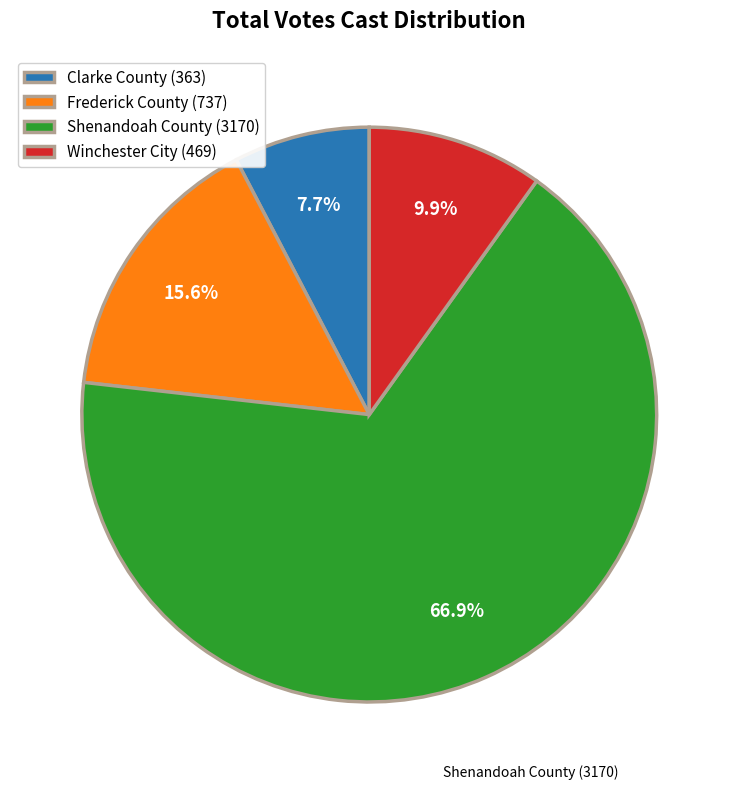

True or false: Winchester City accounts for 10% of the total.

True